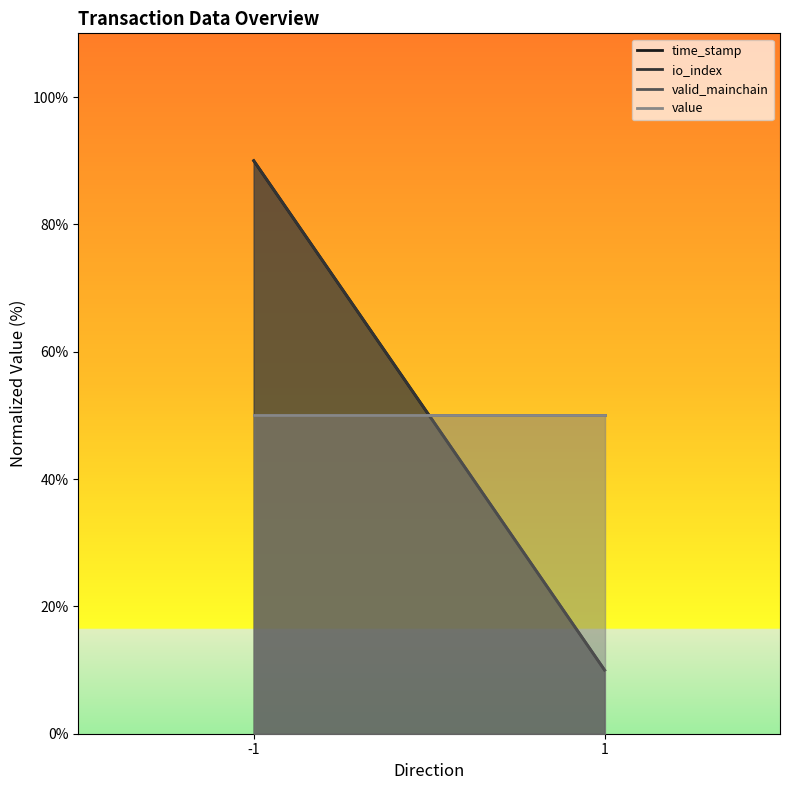

What is the greatest value displayed?

90